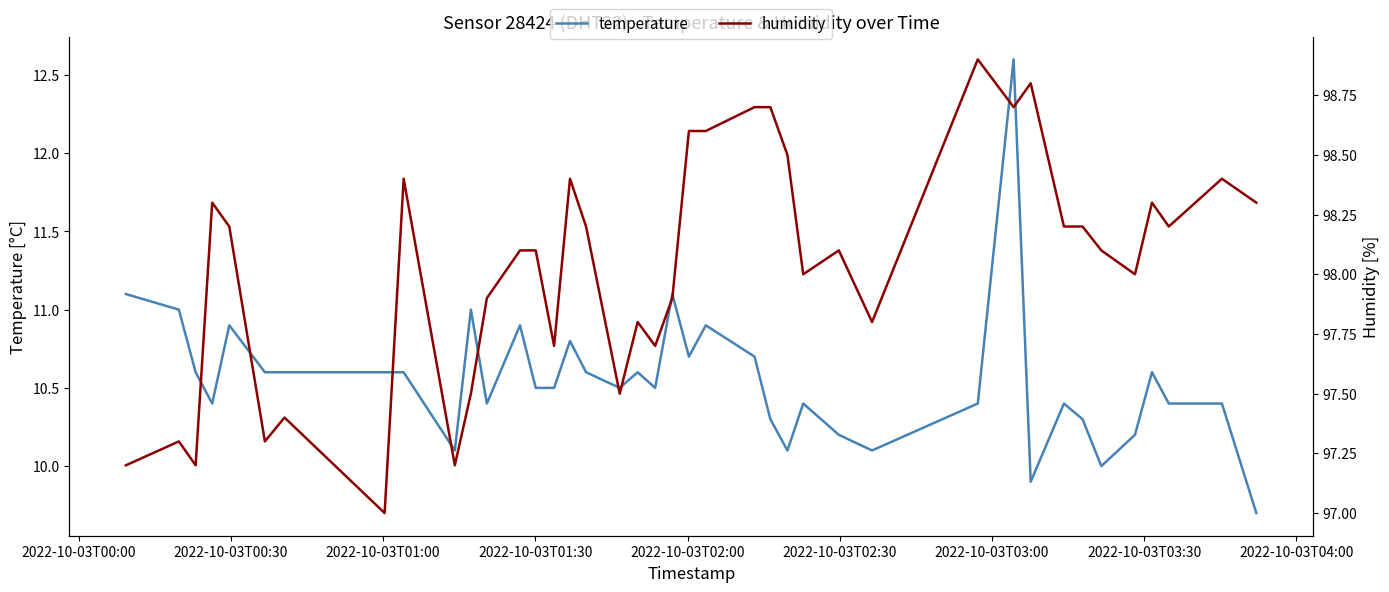

What is the average value of the humidity series?

98.0